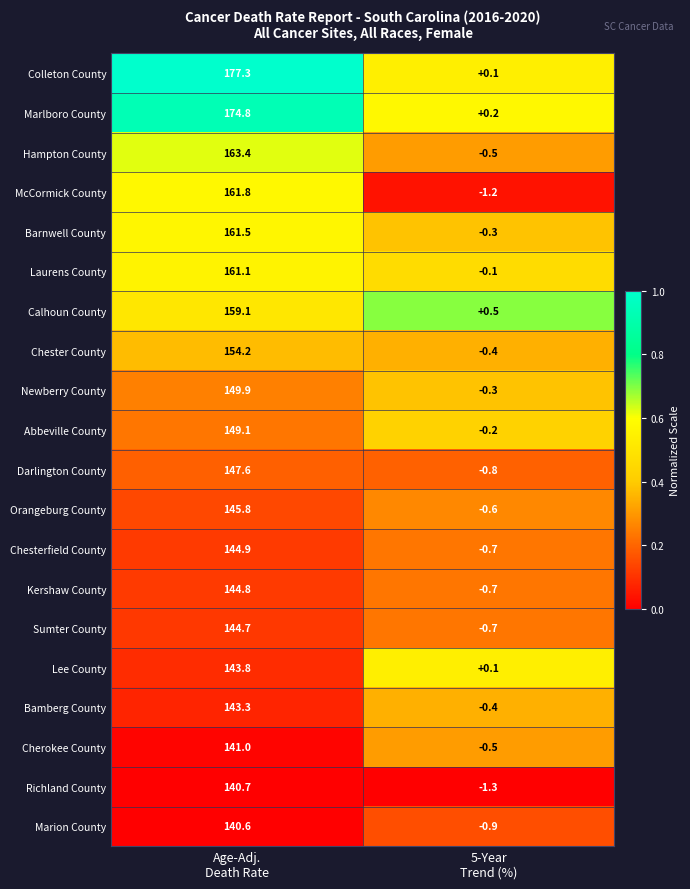

What is the difference between the maximum and minimum values in the Lee County series?

143.7